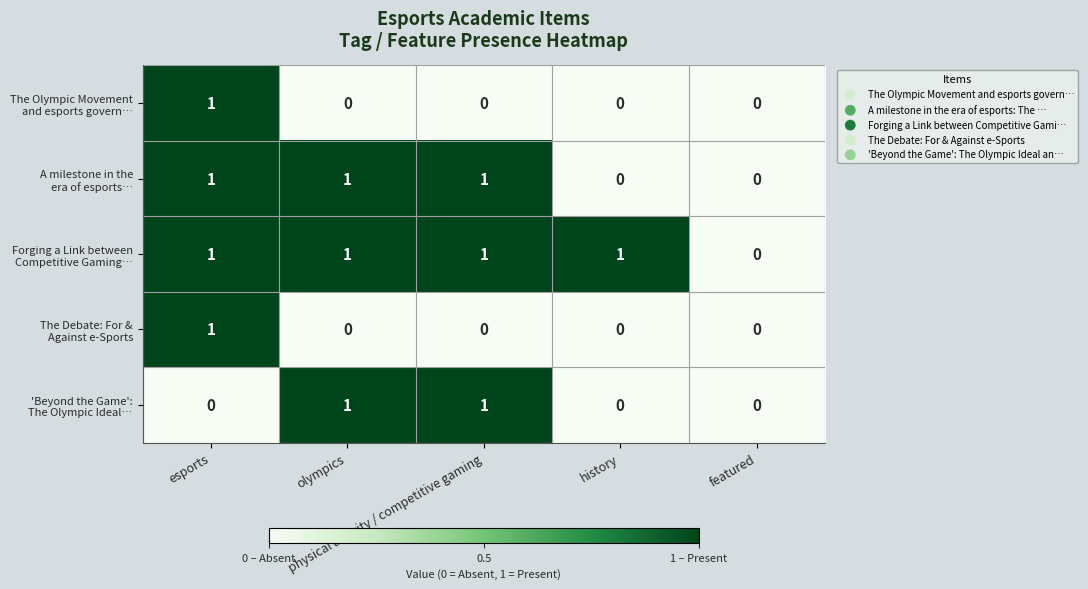

What is the total value across all series at esports?

4